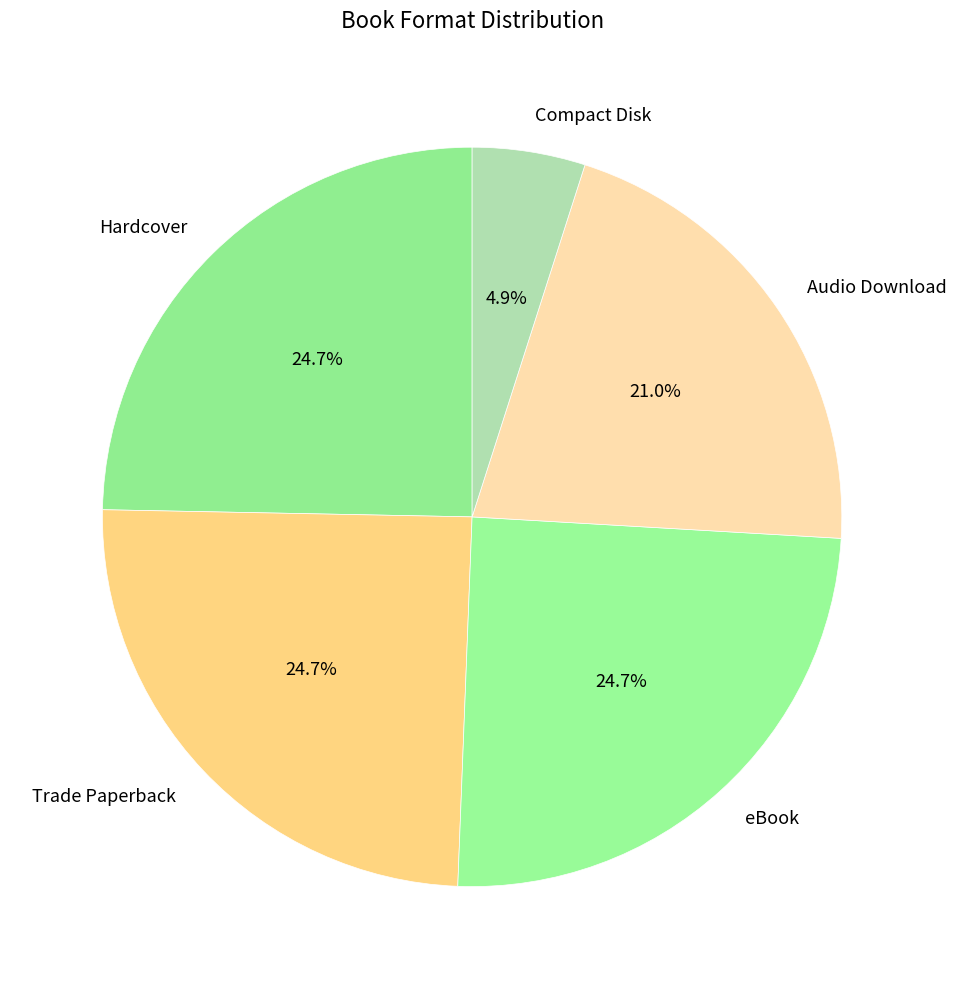

Is there any slice that represents more than half of the pie?

No